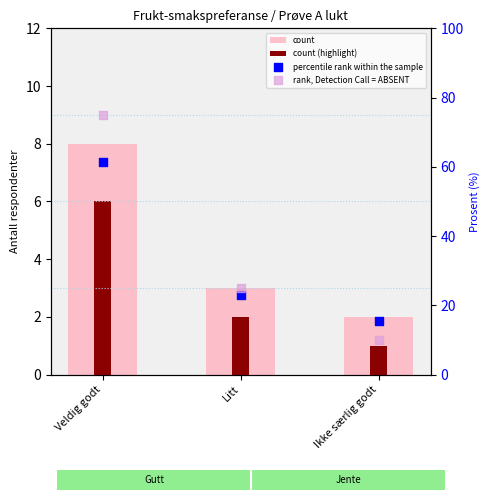

Which series contains the highest Y value?

rank, Detection Call = ABSENT